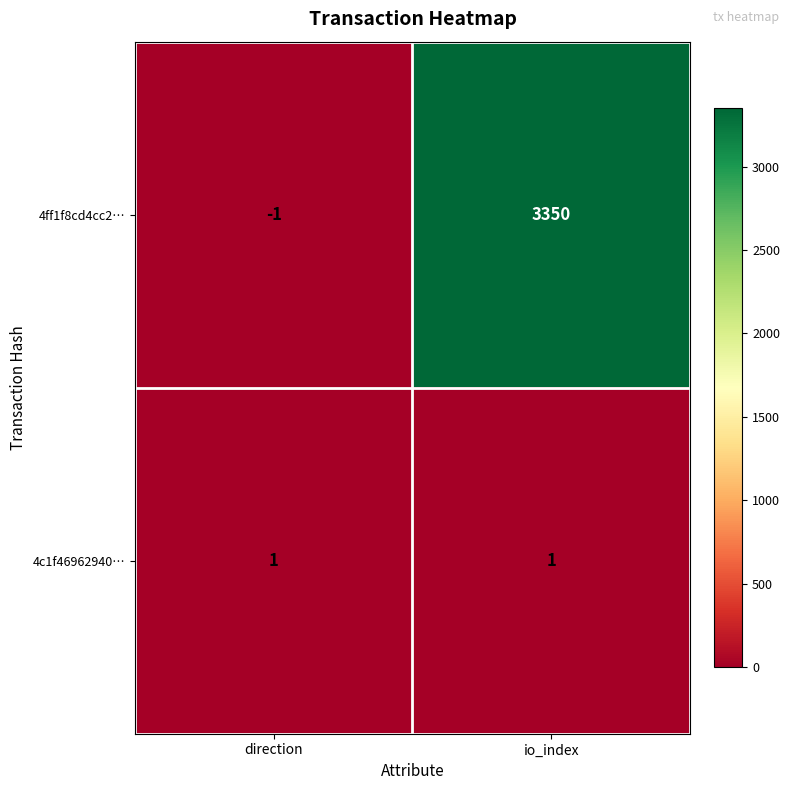

The value of 4ff1f8cd4cc2… at io_index is 3350. True or false?

True